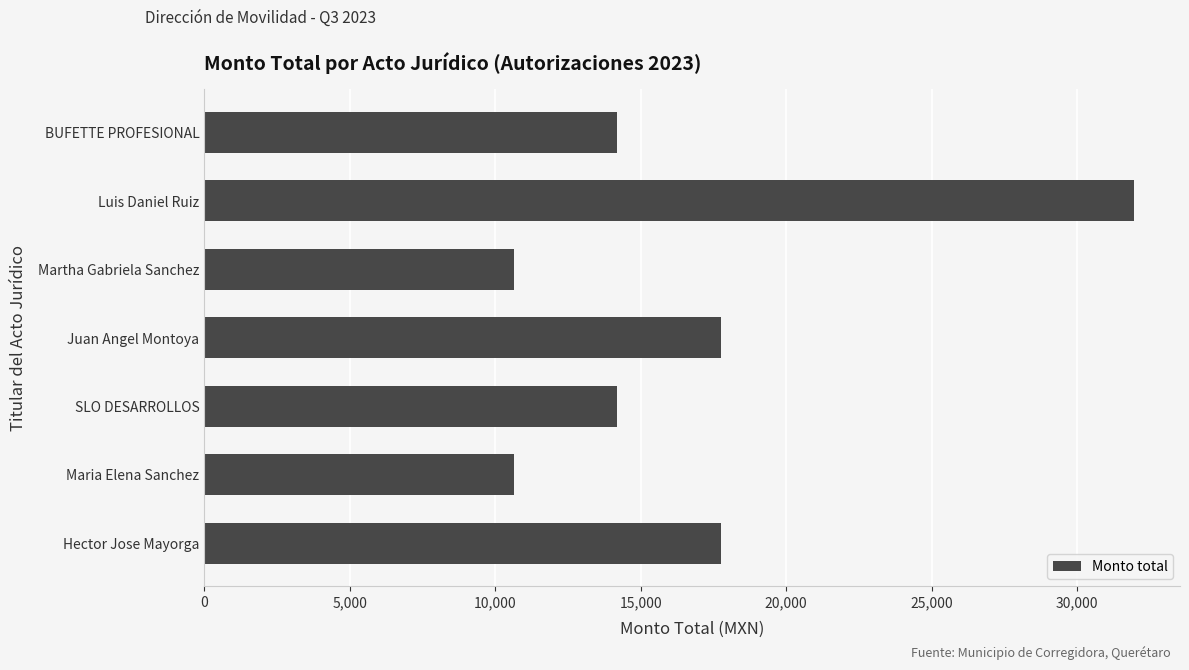

Which has a higher value, Martha Gabriela Sanchez or BUFETTE PROFESIONAL?

BUFETTE PROFESIONAL